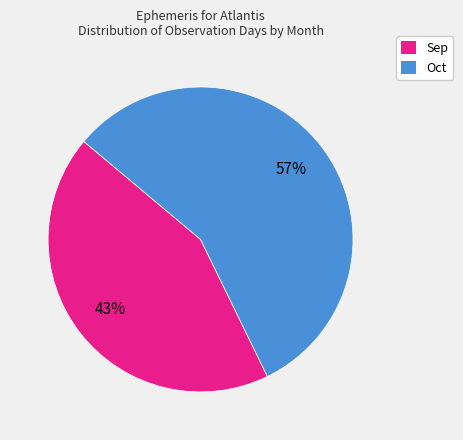

Does any single category account for the majority?

Yes